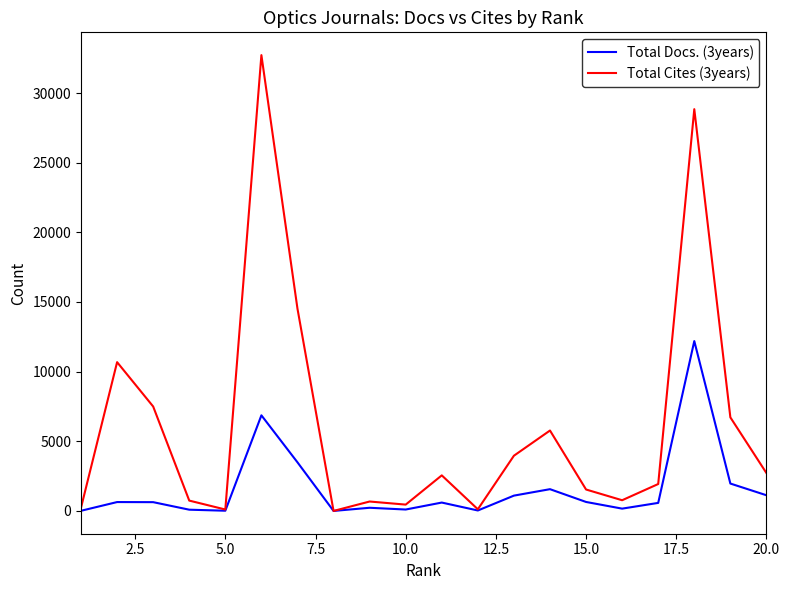

What is the difference between the maximum and second lowest values in the Total Docs. (3years) series?

12183